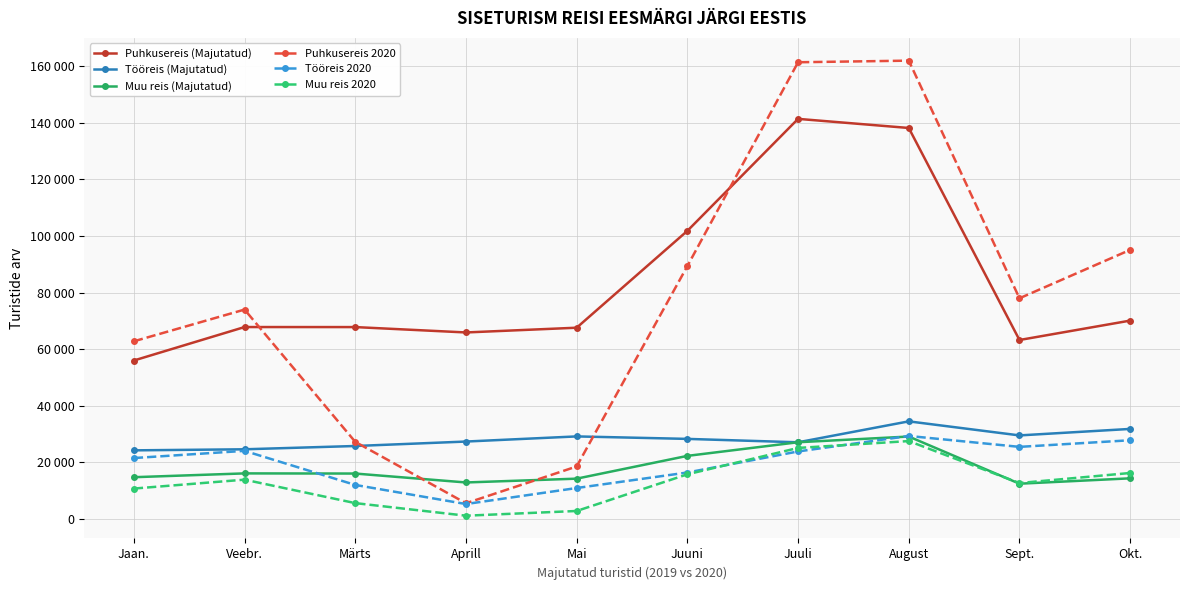

Which category has the highest value across all series?

August